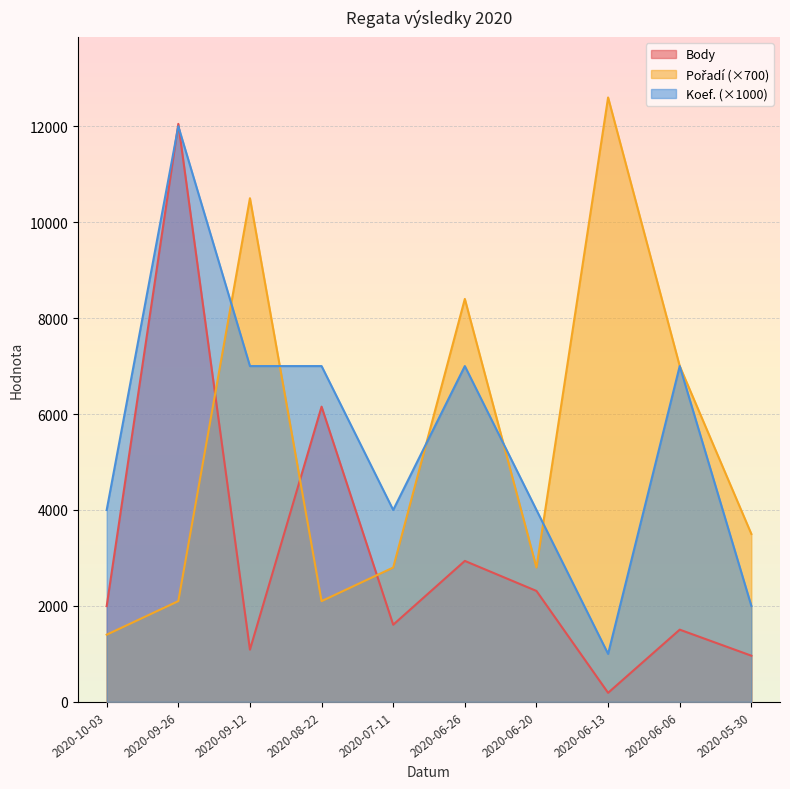

Reading left to right, what are all the values shown in this chart?

Body: 1996	12049	1088	6154	1608	2938	2312	188	1505	962
Pořadí: 1400	2100	10500	2100	2800	8400	2800	12600	7000	3500
Koef.: 4000	12000	7000	7000	4000	7000	4000	1000	7000	2000